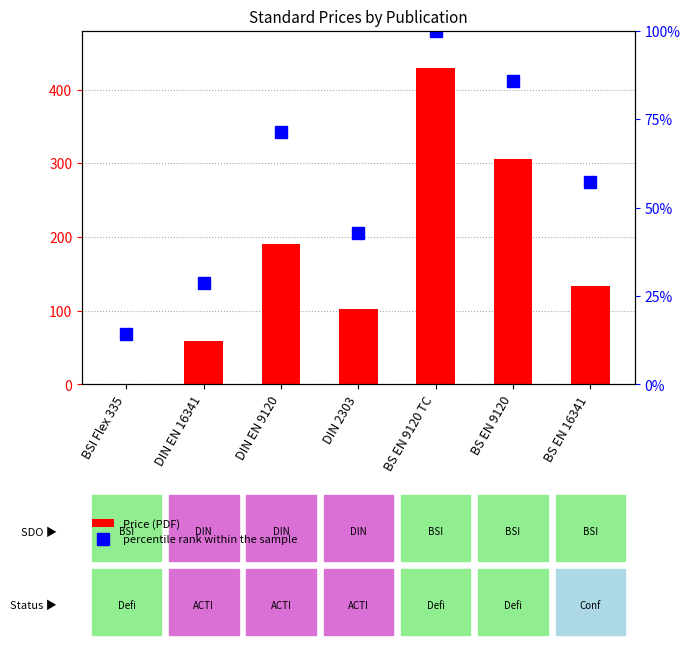

True or false: percentile rank within the sample has a value of 146.0 at BS EN 9120 TC.

False